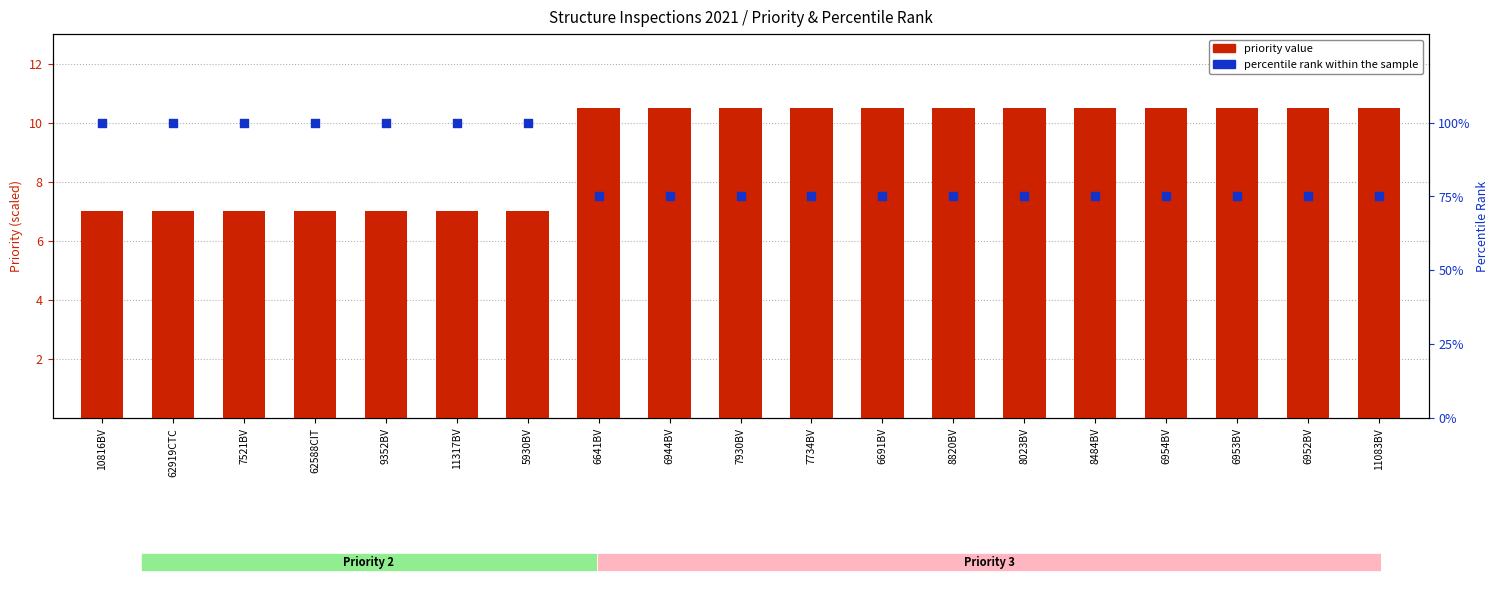

What are all the series names shown in the legend?

priority value, percentile rank within the sample